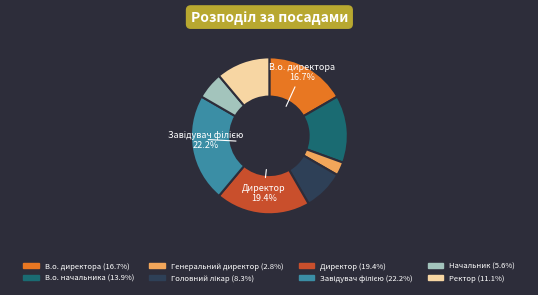

Does any single category account for the majority?

No